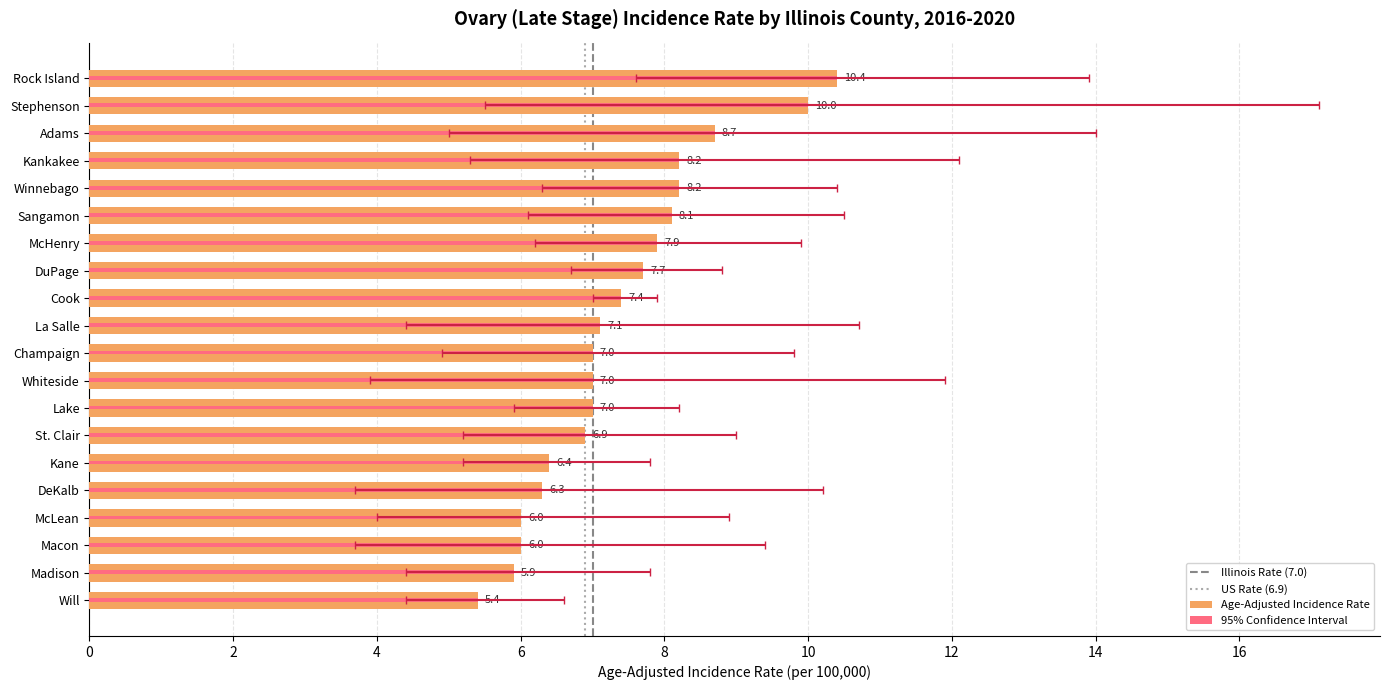

Where is Age-Adjusted Incidence Rate nearest to the value 7?

Champaign